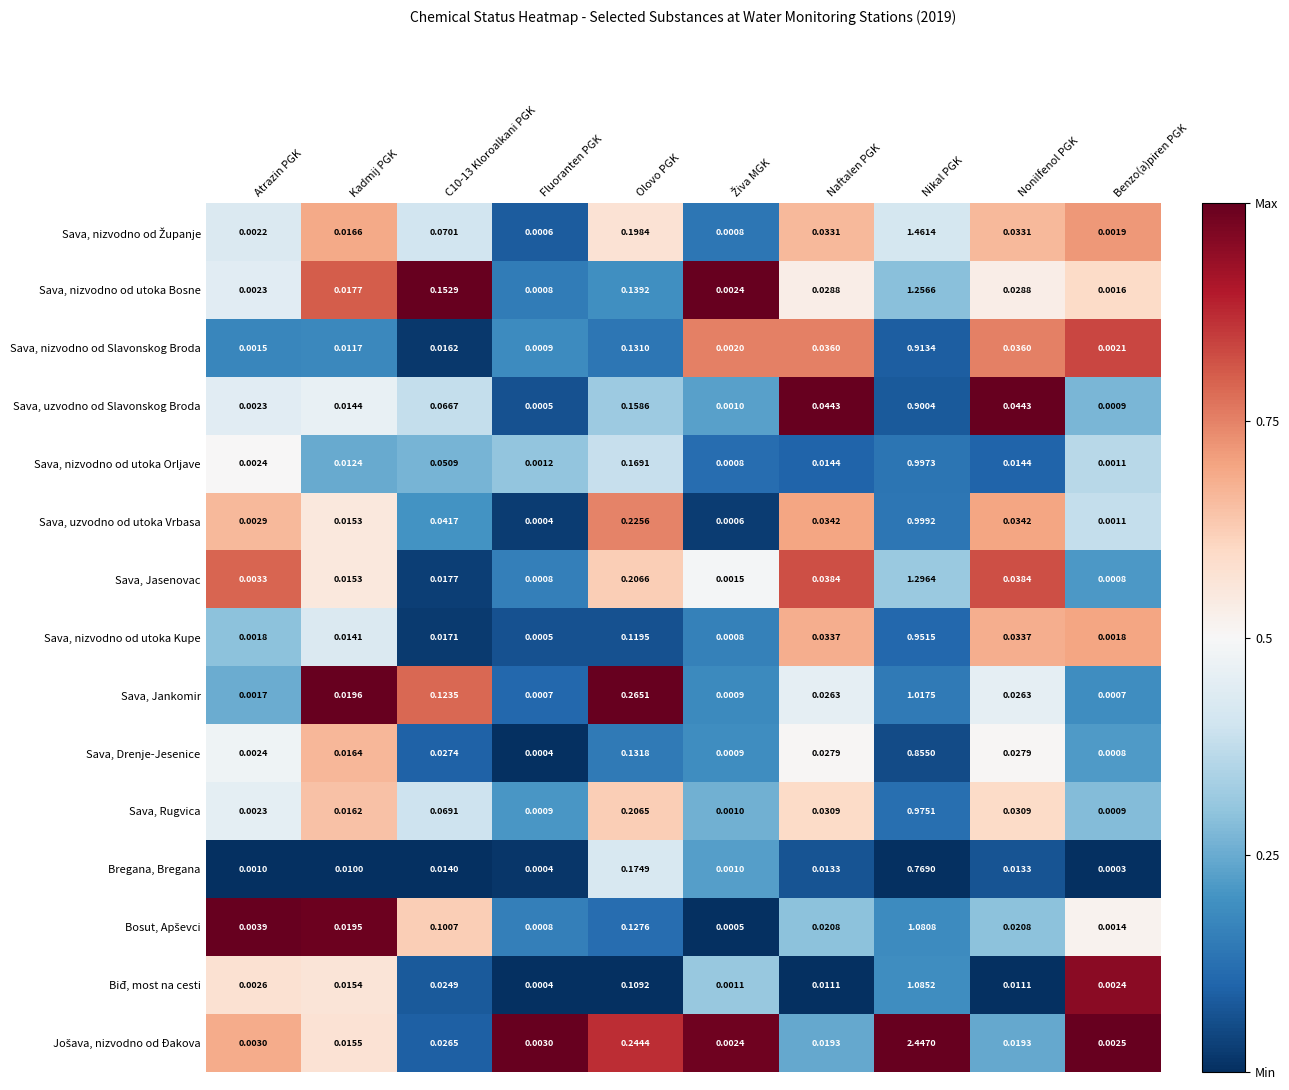

Between Atrazin PGK and Kadmij PGK, which series saw the biggest shift?

Sava, Jankomir